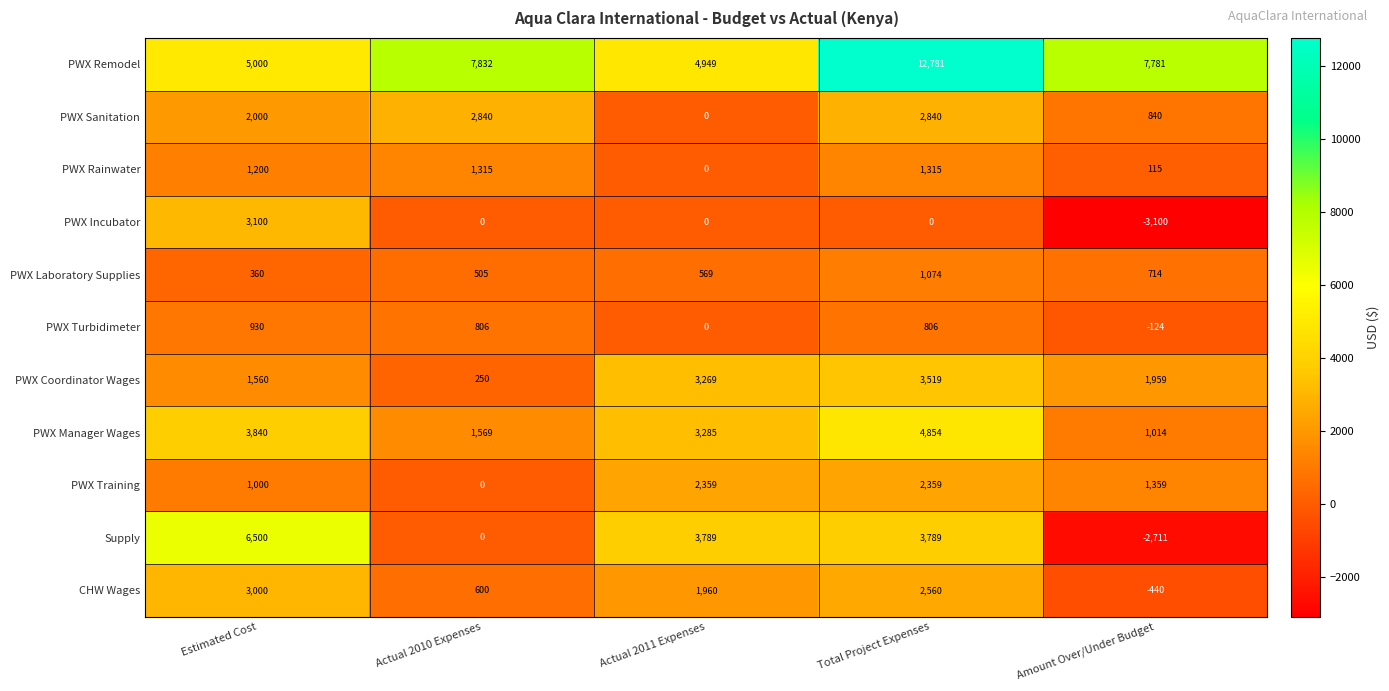

How many distinct data groups are displayed?

11